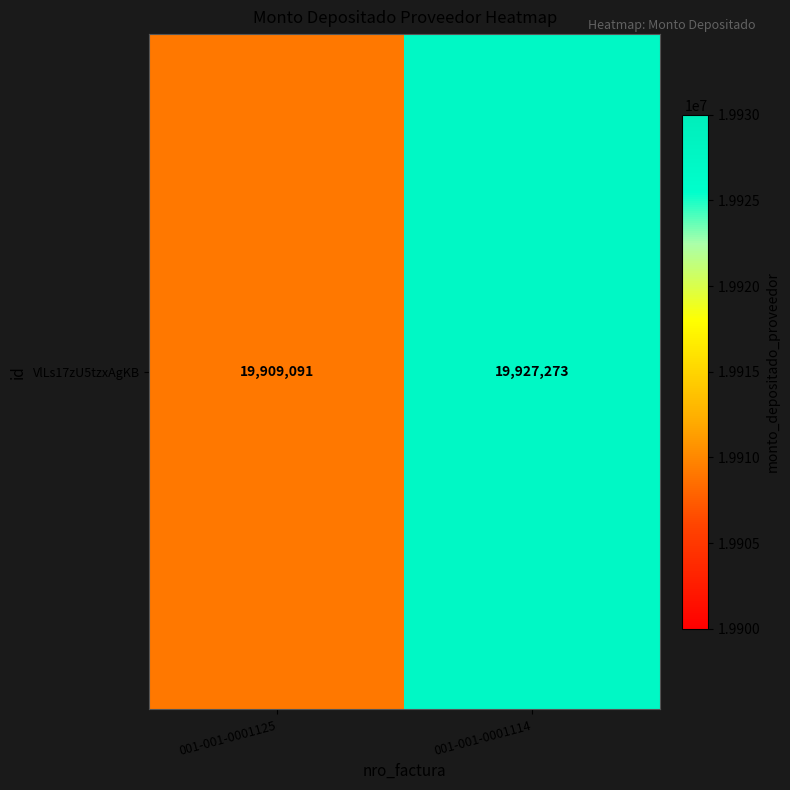

Approximately how many times larger is the value at 001-001-0001125 compared to 001-001-0001114?

1.0